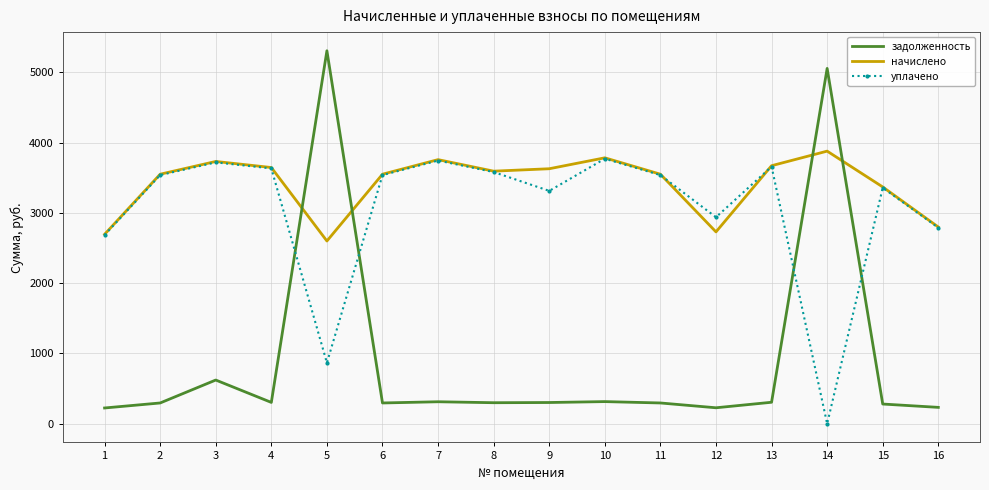

What are all the series names shown in the legend?

задолженность, начислено, уплачено